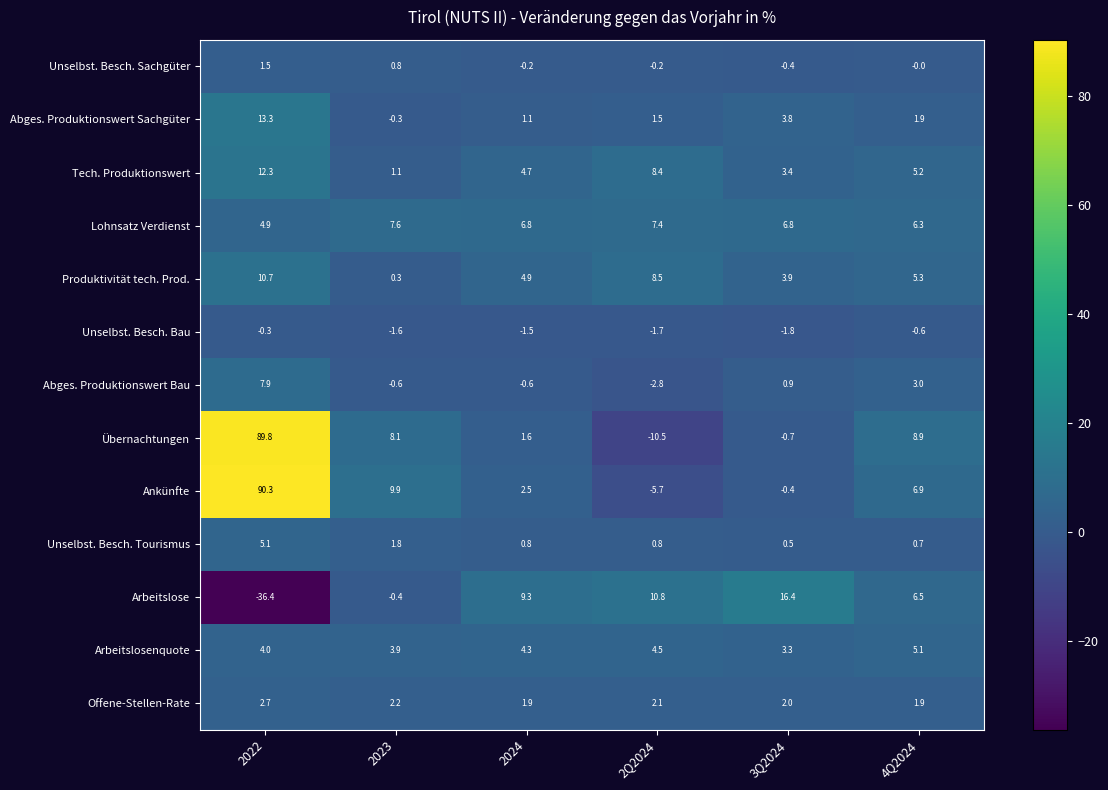

At which label does Produktivität tech. Prod. reach its peak?

2022